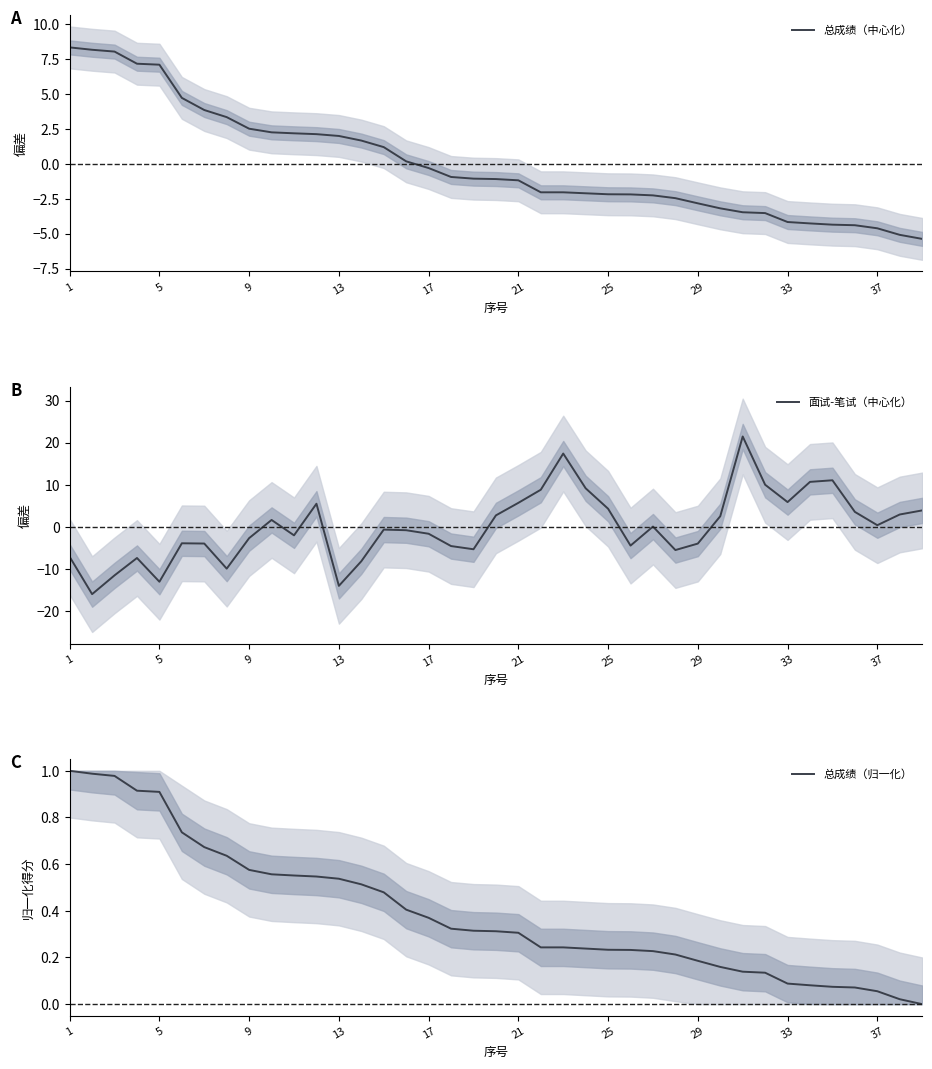

Which series has the largest total across all categories?

总成绩（归一化）